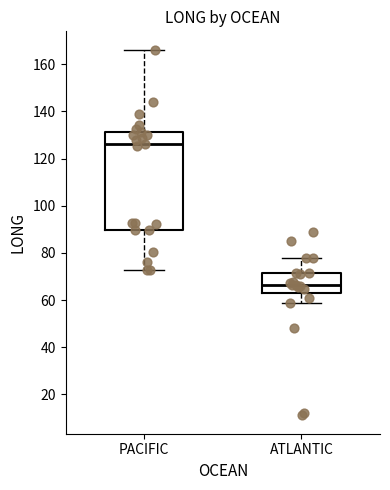

Reading left to right, read every box against the y-axis: the position of its median line, the range the box covers, and the ends of its whiskers. The values are not printed on the chart, so give them approximately, as read against the axis.

PACIFIC: median 126, box 90 to 132, whiskers 72 to 166
ATLANTIC: median 66, box 62 to 72, whiskers 58 to 78